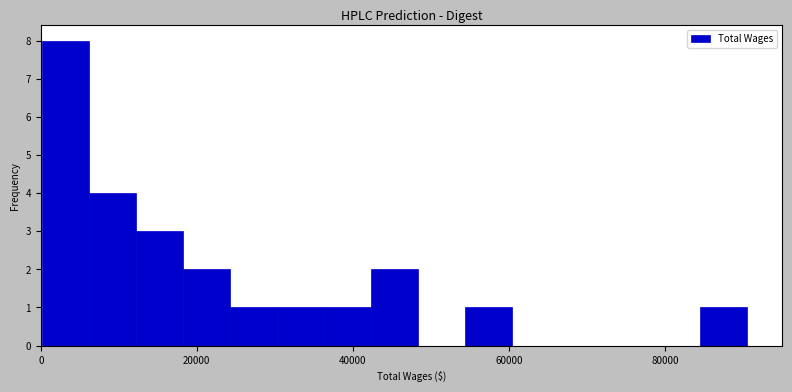

Around what value on the x-axis is the tallest bar? Give the approximate position of its centre, as read against the axis.

4000